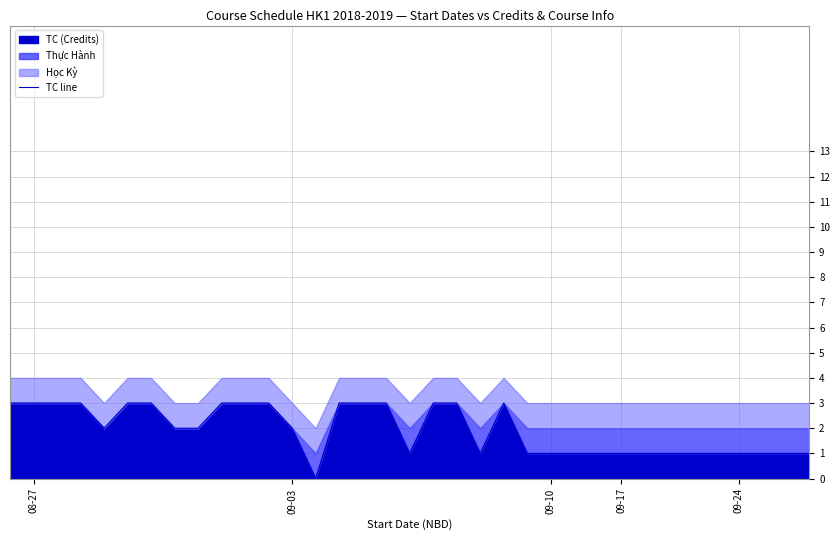

The chart shows a value of 3 at 5. True or false?

True